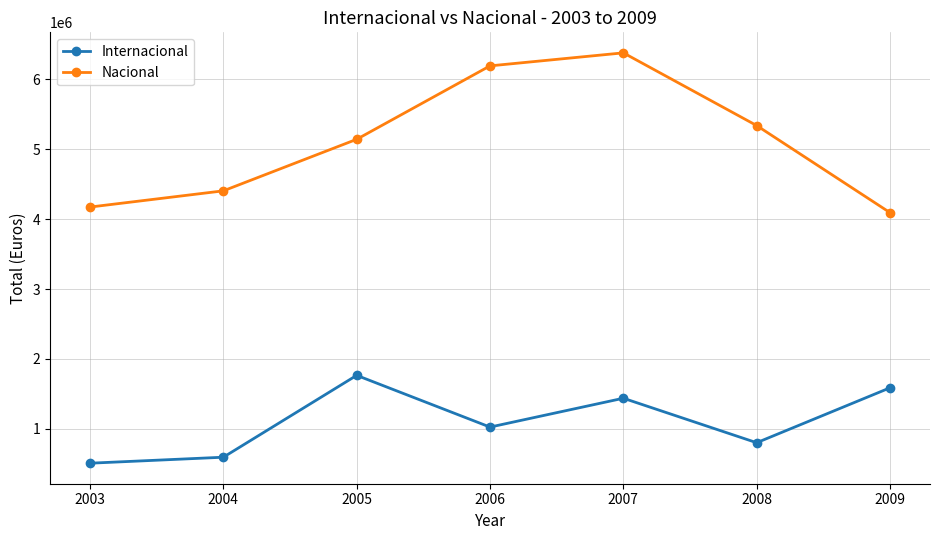

Is it true that Nacional equals 4093899.7 at 2009?

True